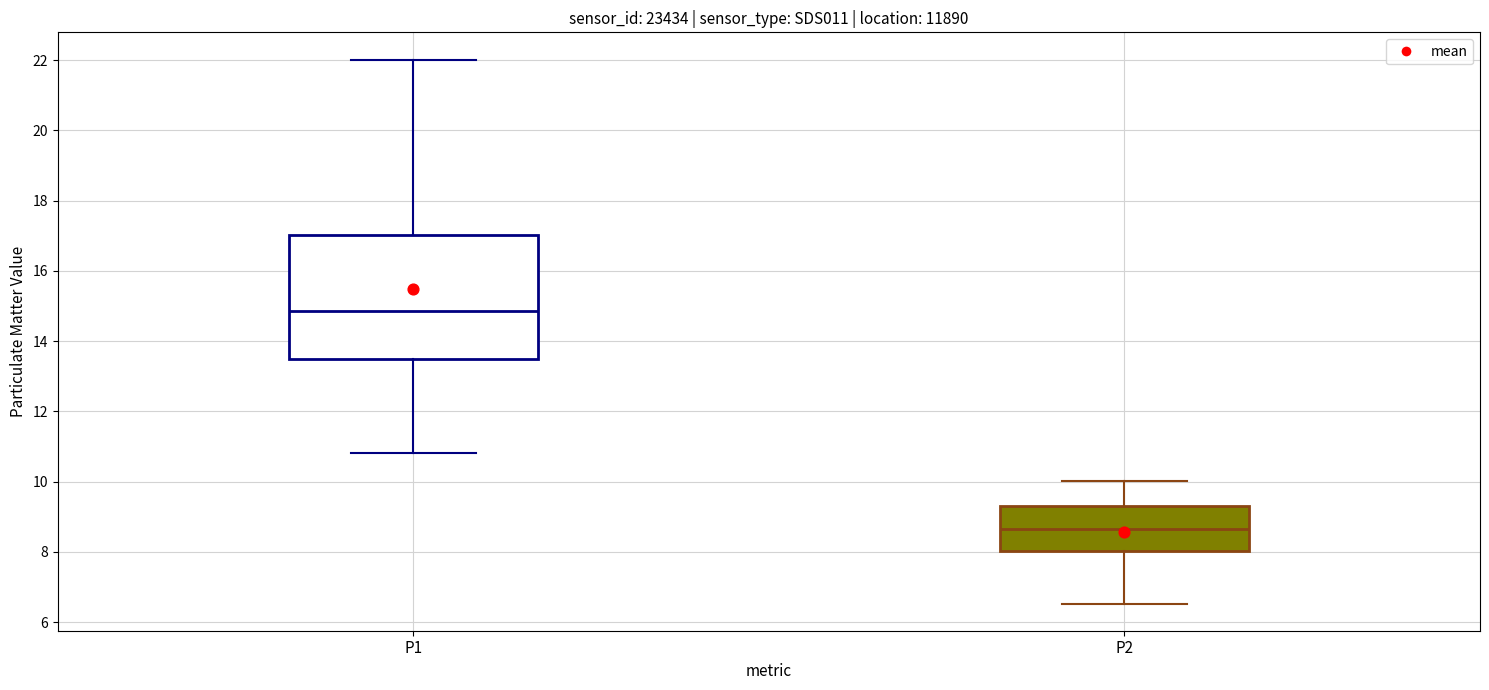

Reading left to right, read every box against the y-axis: the position of its median line, the range the box covers, and the ends of its whiskers. The values are not printed on the chart, so give them approximately, as read against the axis.

P1: median 14.8, box 13.4 to 17.0, whiskers 10.8 to 22.0
P2: median 8.6, box 8.0 to 9.2, whiskers 6.6 to 10.0